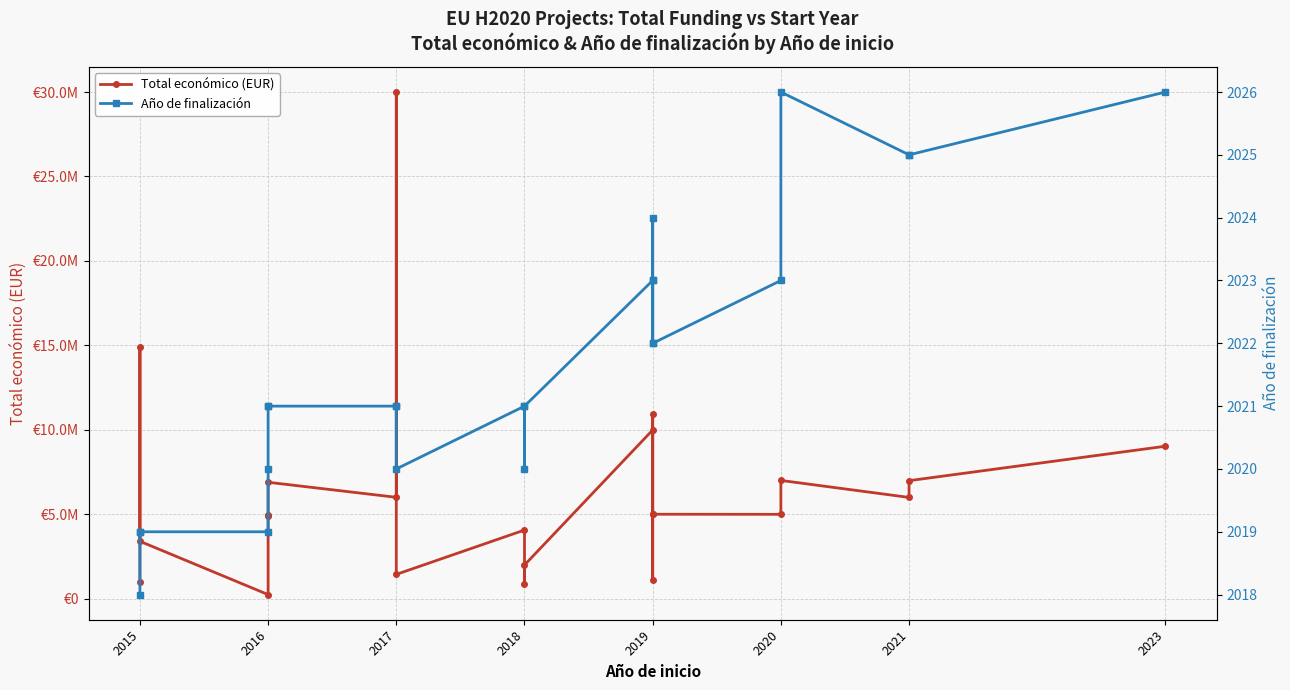

Does the chart have visible grid lines?

Yes